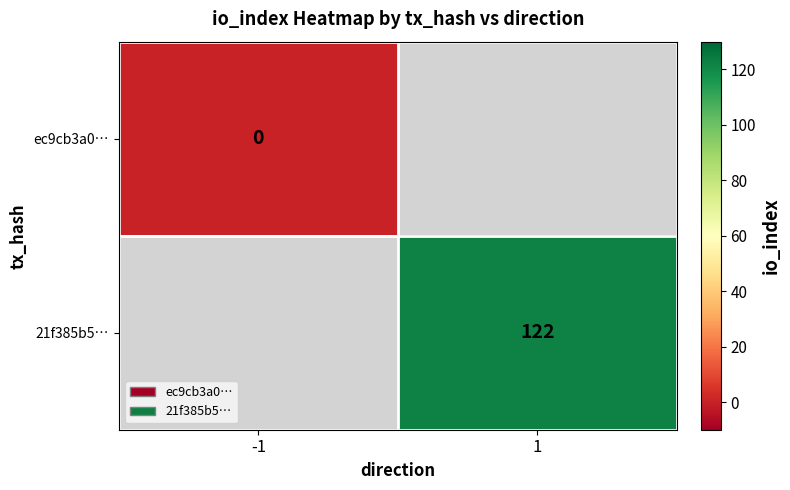

How many distinct data groups are displayed?

2